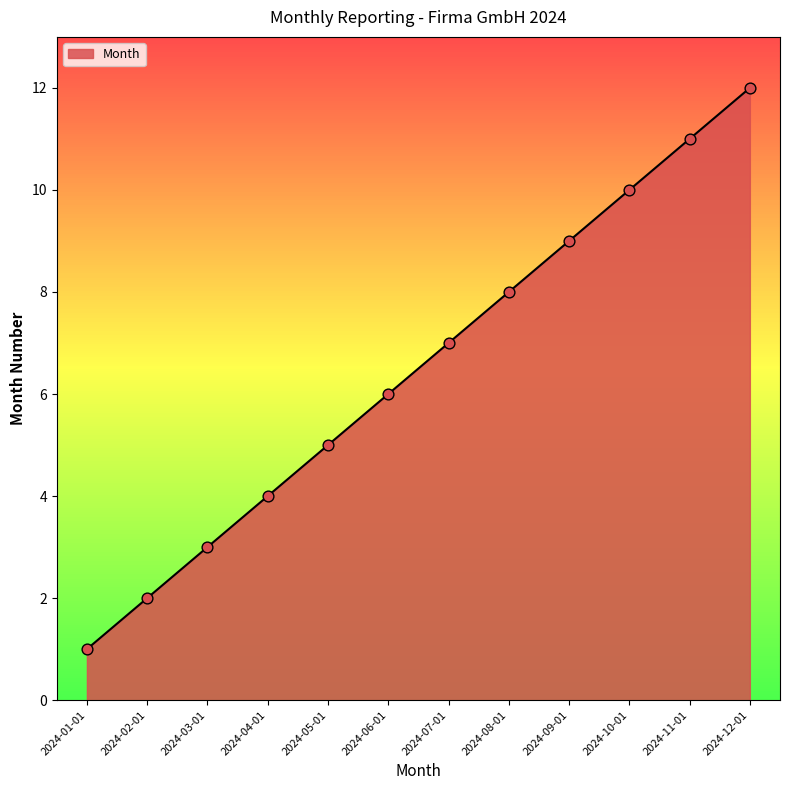

What is the change in value from 2024-05-01 to 2024-11-01?

+6